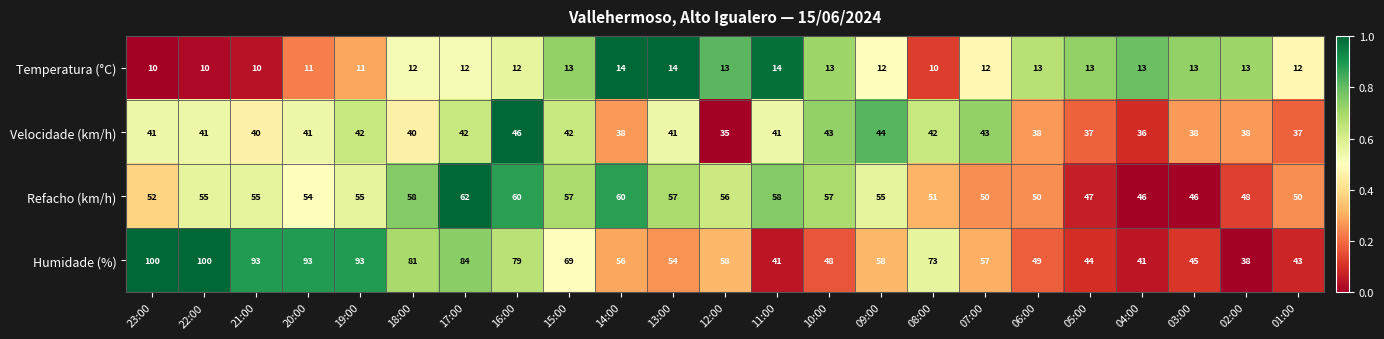

What is the difference between the maximum and minimum values in the Refacho (km/h) series?

16